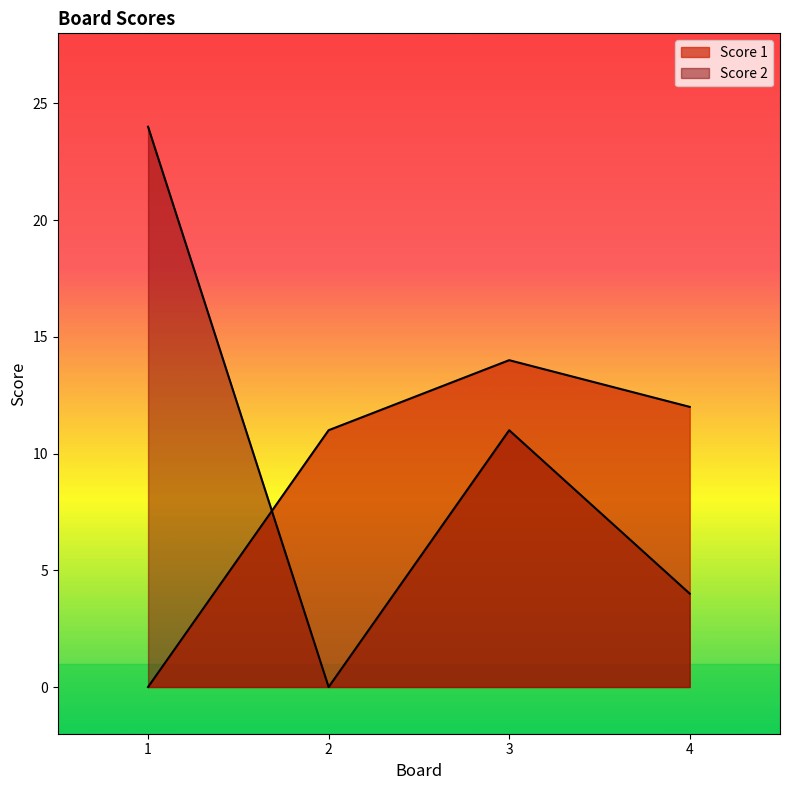

Where do Score 1 and Score 2 first cross each other?

1 and 2